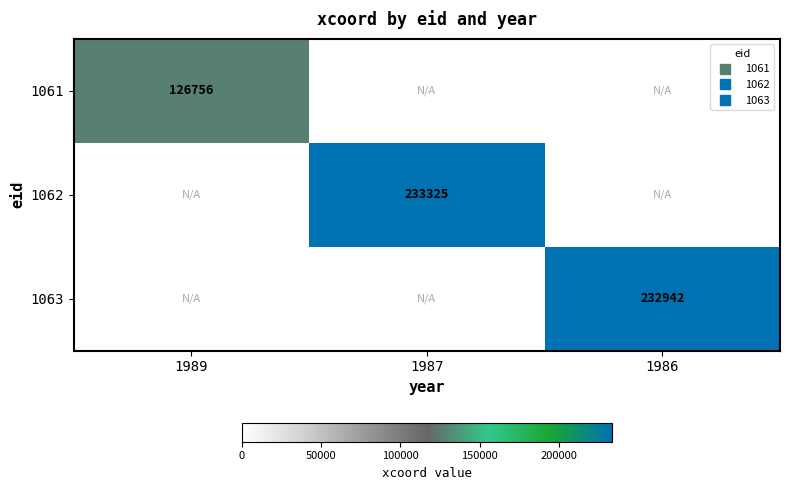

What is the greatest value displayed?

233325.2